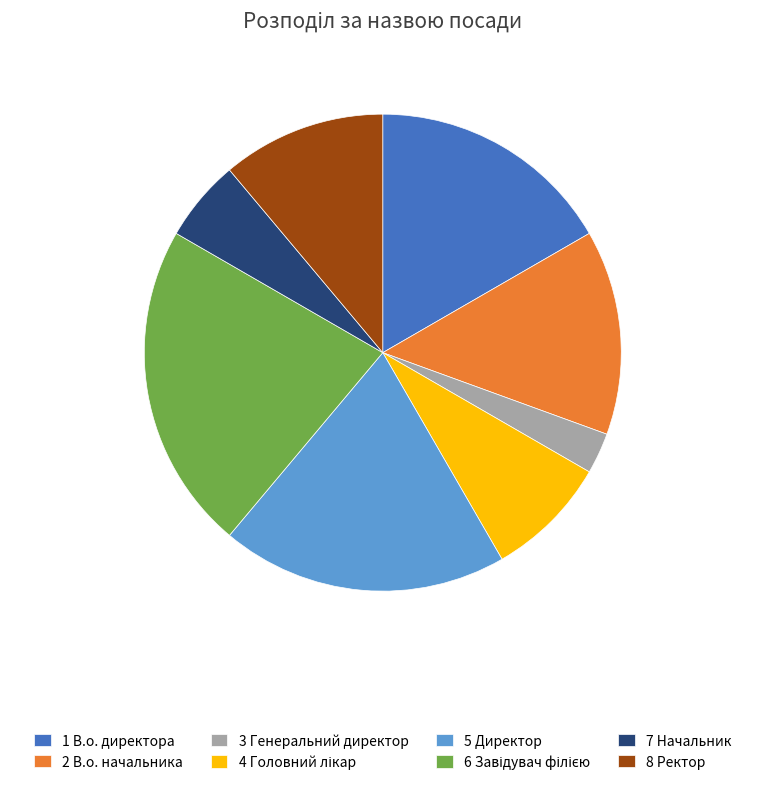

Which has a higher value, 8 Ректор or 5 Директор?

5 Директор